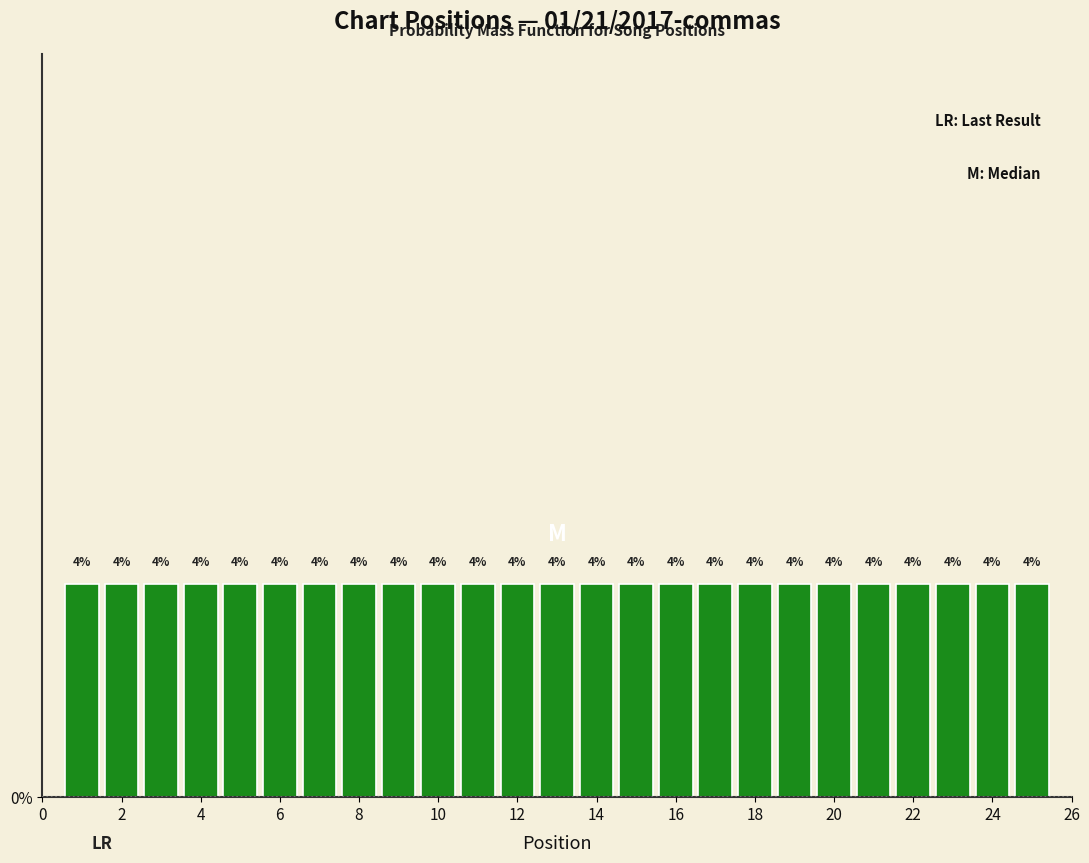

Reading left to right, list every bar in this chart as the range it spans on the x-axis followed by its height. The bar edges are not printed on the chart, so give them approximately, as read against the axis.

0.5 to 1.5: 4
1.5 to 2.5: 4
2.5 to 3.5: 4
3.5 to 4.5: 4
4.5 to 5.5: 4
5.5 to 6.5: 4
6.5 to 7.5: 4
7.5 to 8.5: 4
8.5 to 9.5: 4
9.5 to 10.5: 4
10.5 to 11.5: 4
11.5 to 12.5: 4
12.5 to 13.5: 4
13.5 to 14.5: 4
14.5 to 15.5: 4
15.5 to 16.5: 4
16.5 to 17.5: 4
17.5 to 18.5: 4
18.5 to 19.5: 4
19.5 to 20.5: 4
20.5 to 21.5: 4
21.5 to 22.5: 4
22.5 to 23.5: 4
23.5 to 24.5: 4
24.5 to 25.5: 4